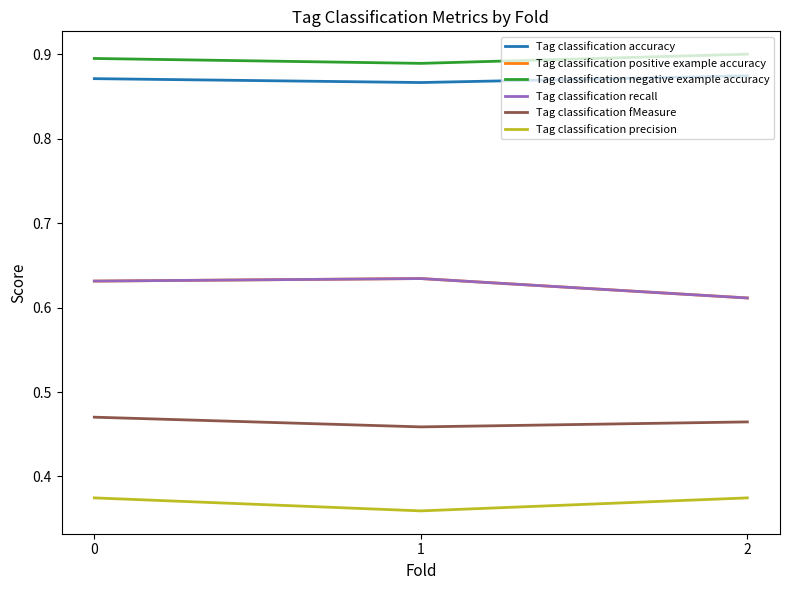

List the labels in order of Tag classification precision value, smallest first.

1, 0, 2